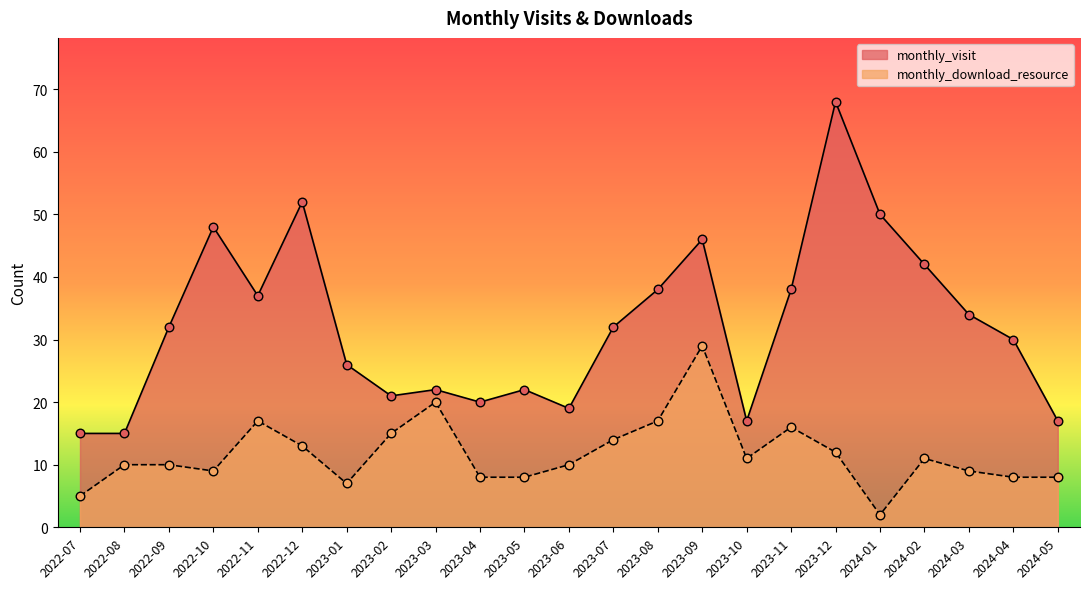

Which series reaches the maximum Y coordinate?

monthly_visit